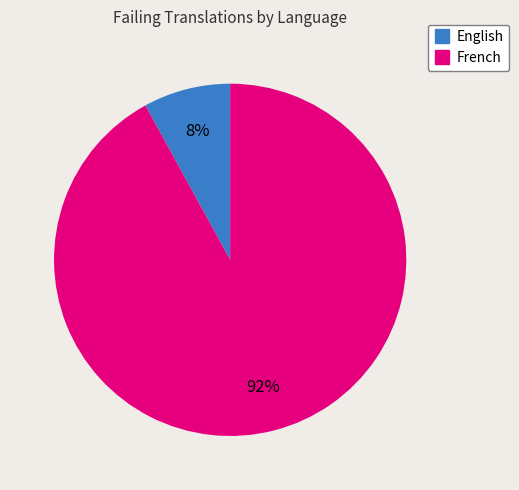

Combined, do French and English account for over 50%?

Yes